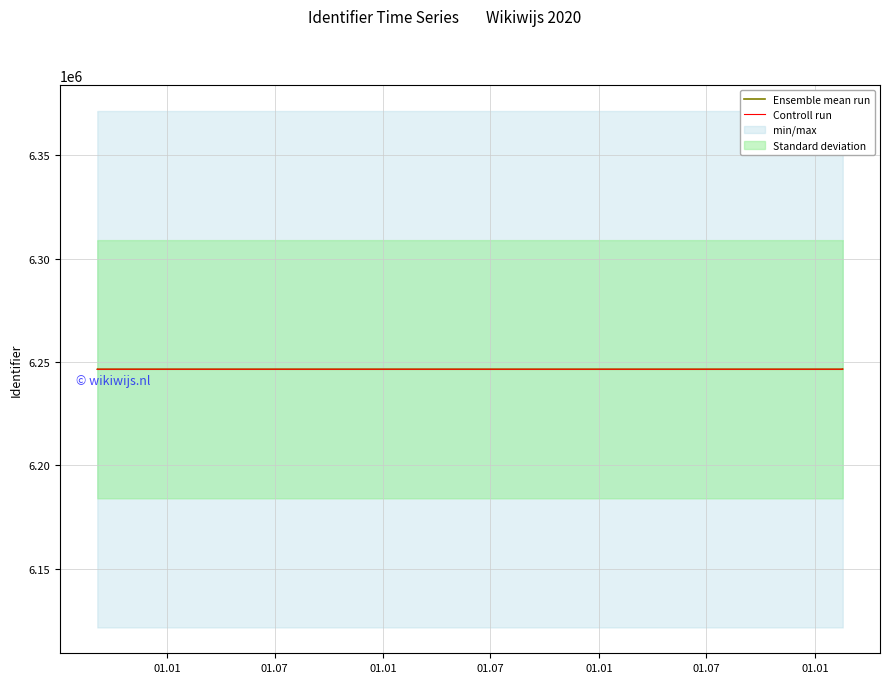

At which category is the sum across all series the highest?

01.07